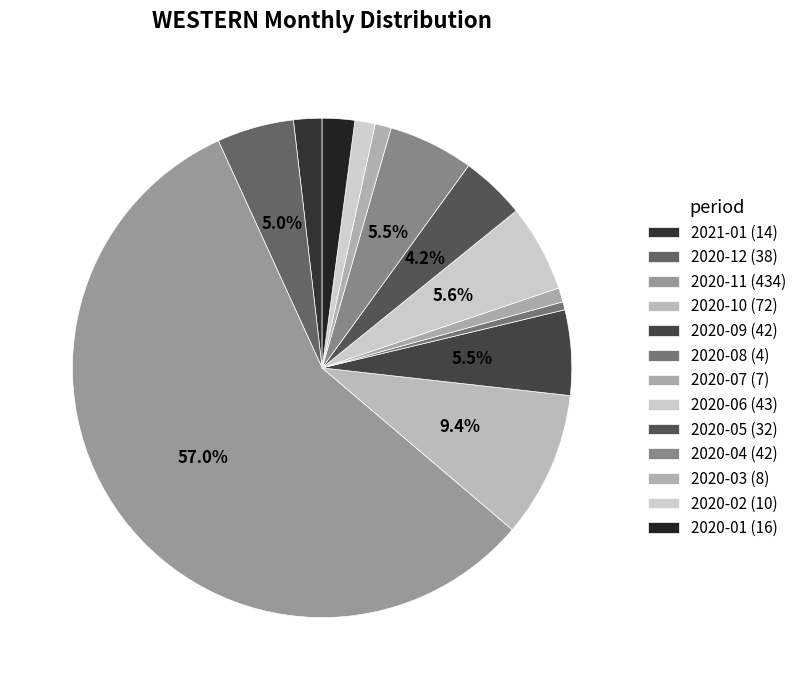

Does 2020-07 represent more than half of the total?

No